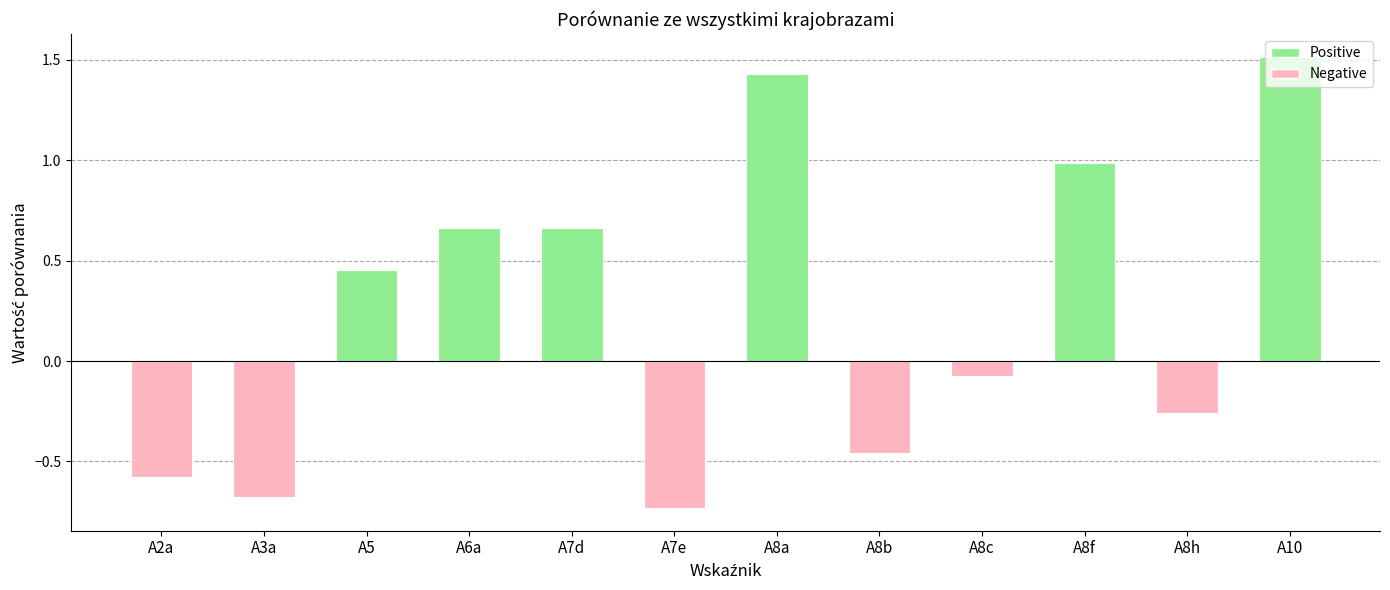

What is the label of the 7th bar from the right?

A7e